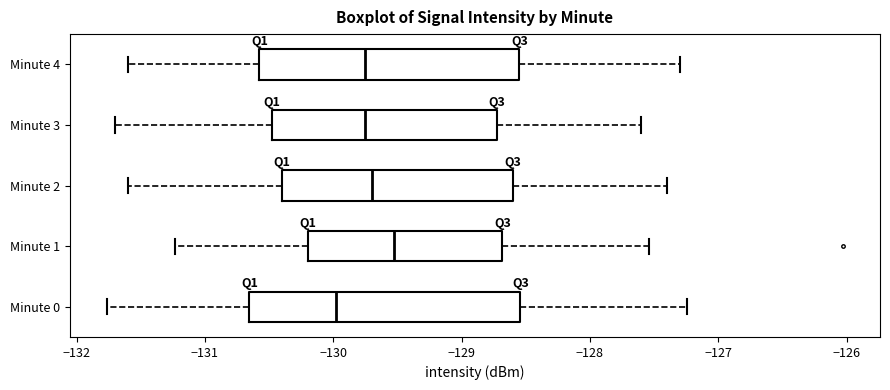

Which box's median line is the furthest to the right?

Minute 1